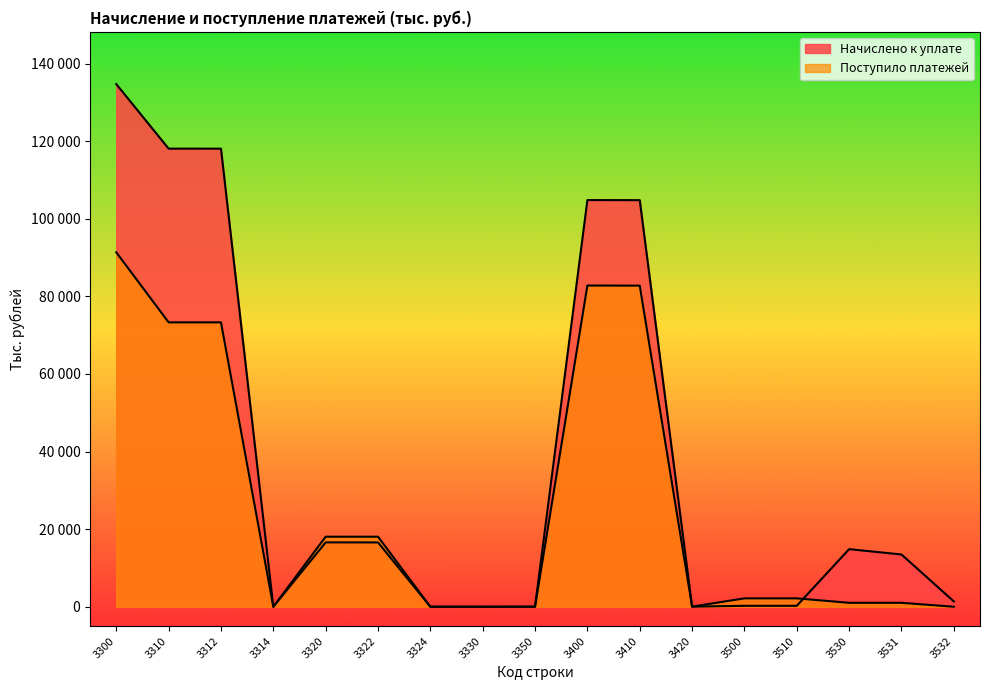

How many distinct data groups are displayed?

2